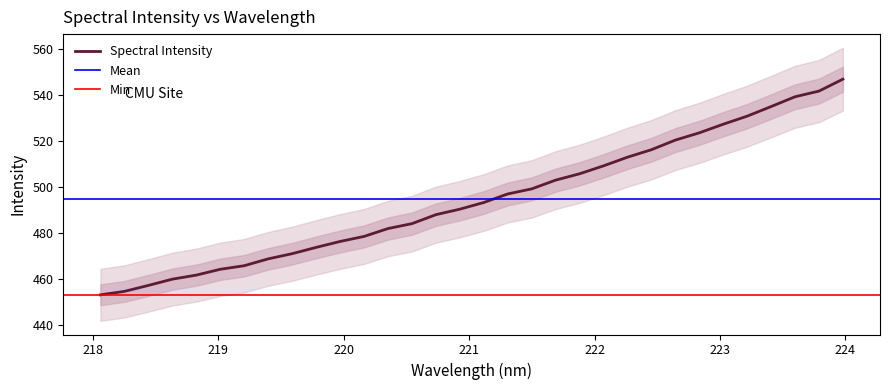

What is the sum of the values at 219.3979 and 221.3083?

965.4